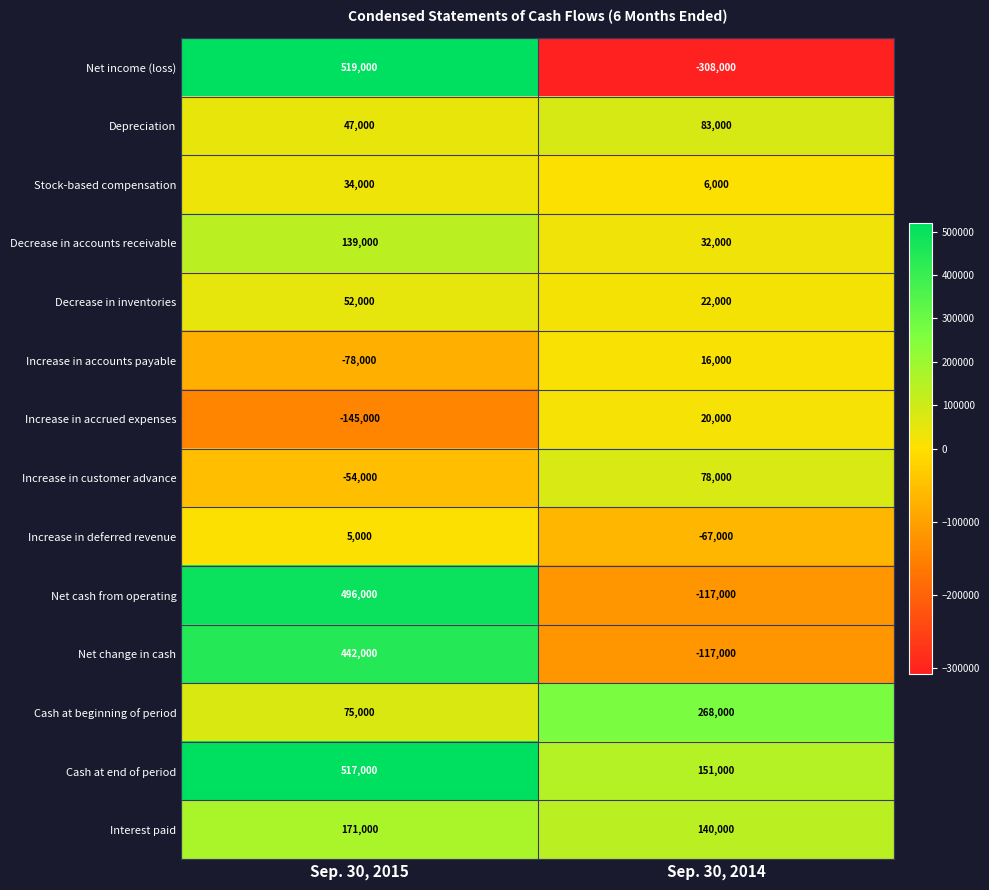

Which series has the largest total across all categories?

Cash at end of period